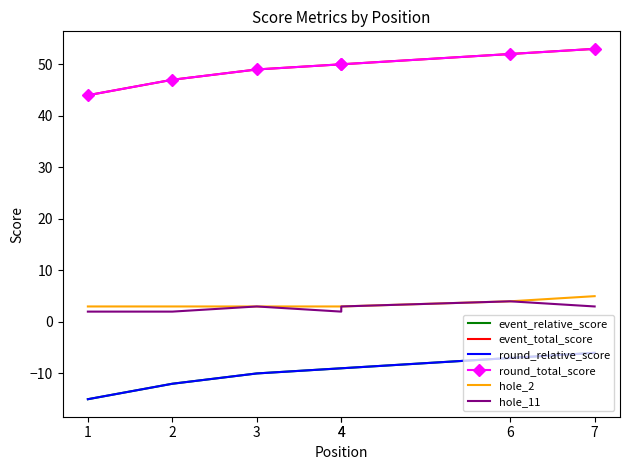

True or false: hole_11 and event_relative_score cross at least once.

False